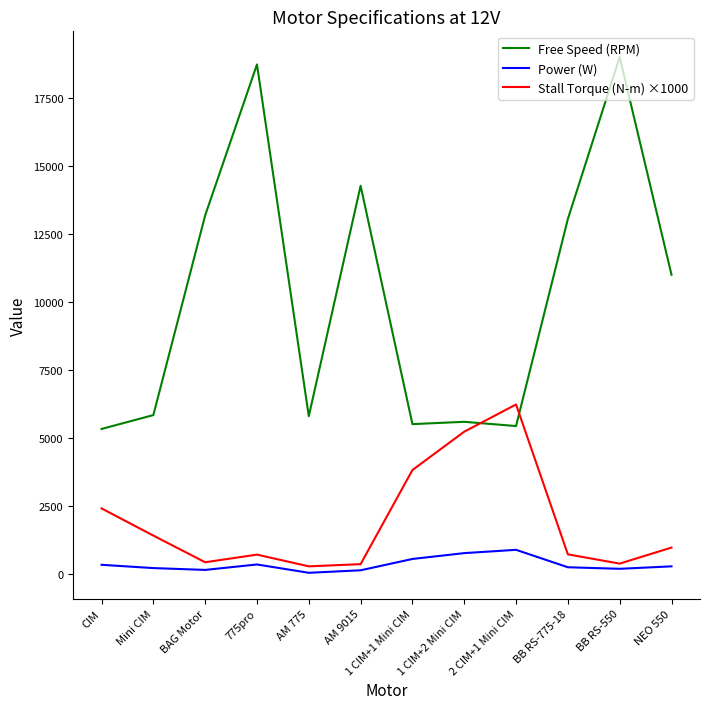

What is the smallest value displayed?

42.5